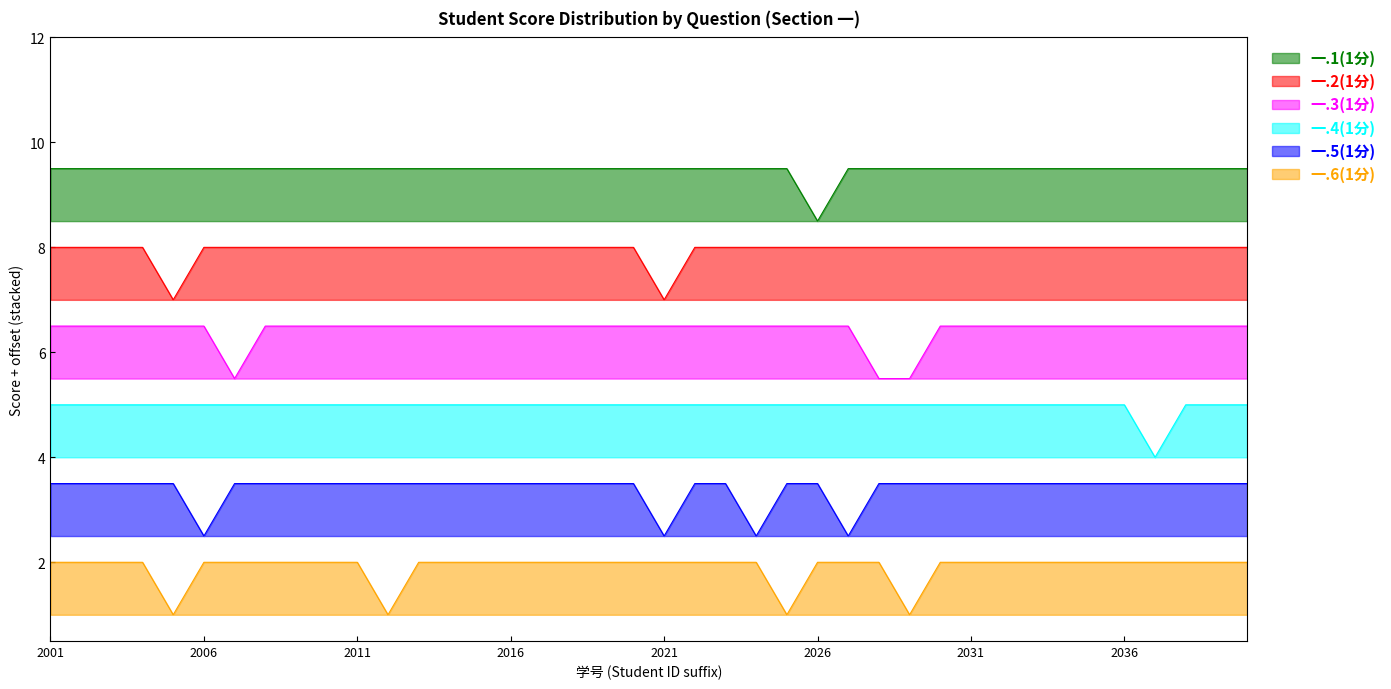

What are all the series names shown in the legend?

一.1(1分), 一.2(1分), 一.3(1分), 一.4(1分), 一.5(1分), 一.6(1分)